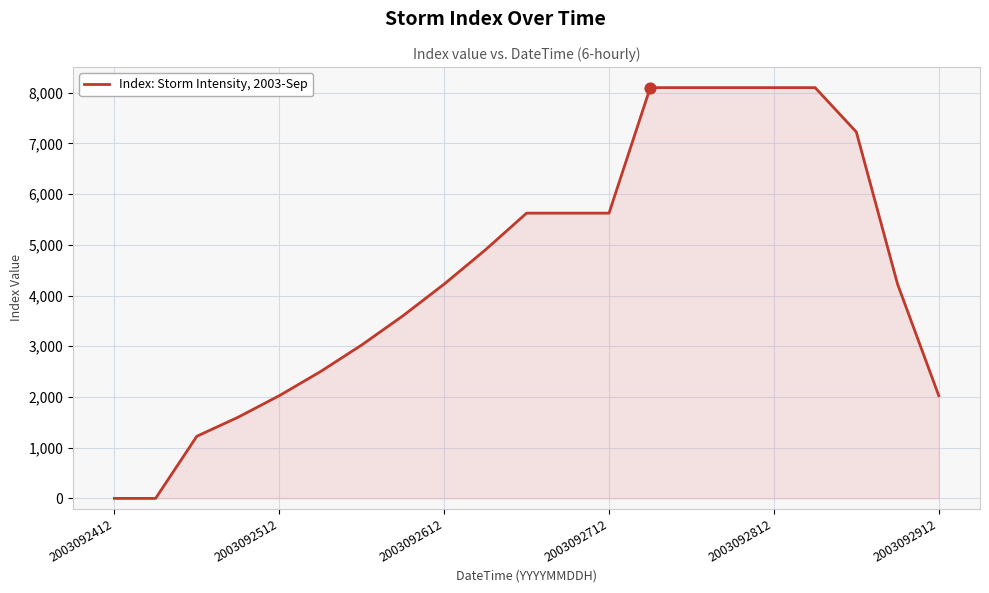

What is the difference between the maximum and minimum values?

8100